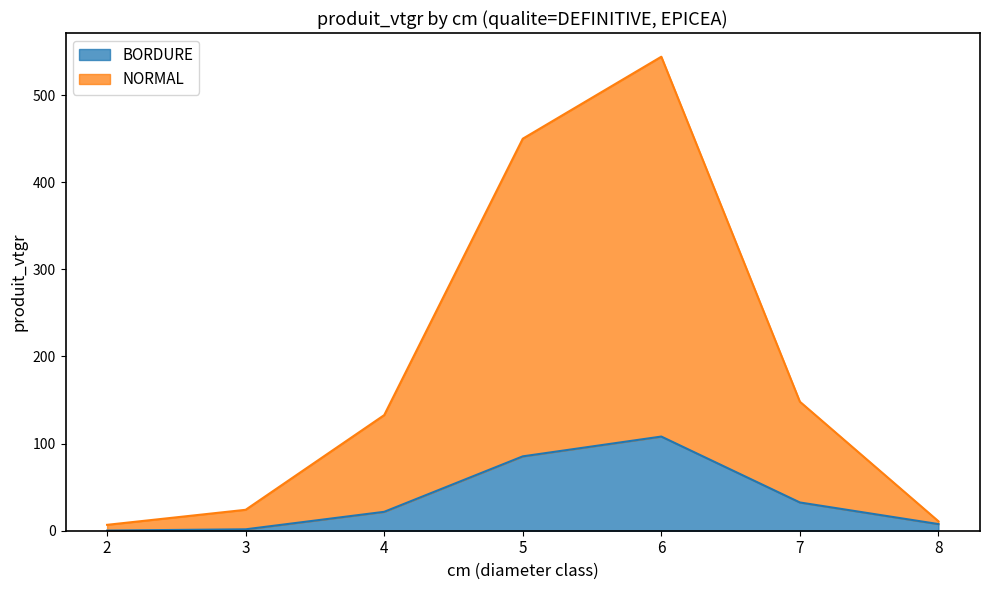

Which label corresponds to the smallest value in the chart?

2